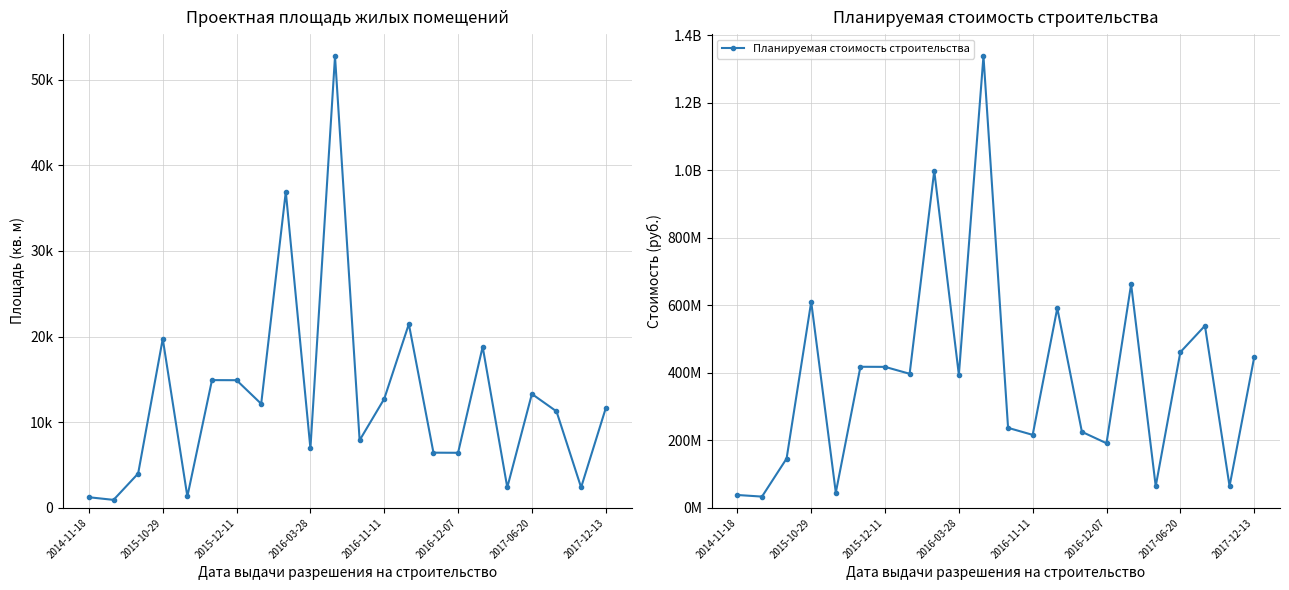

What position from the left is 14?

15